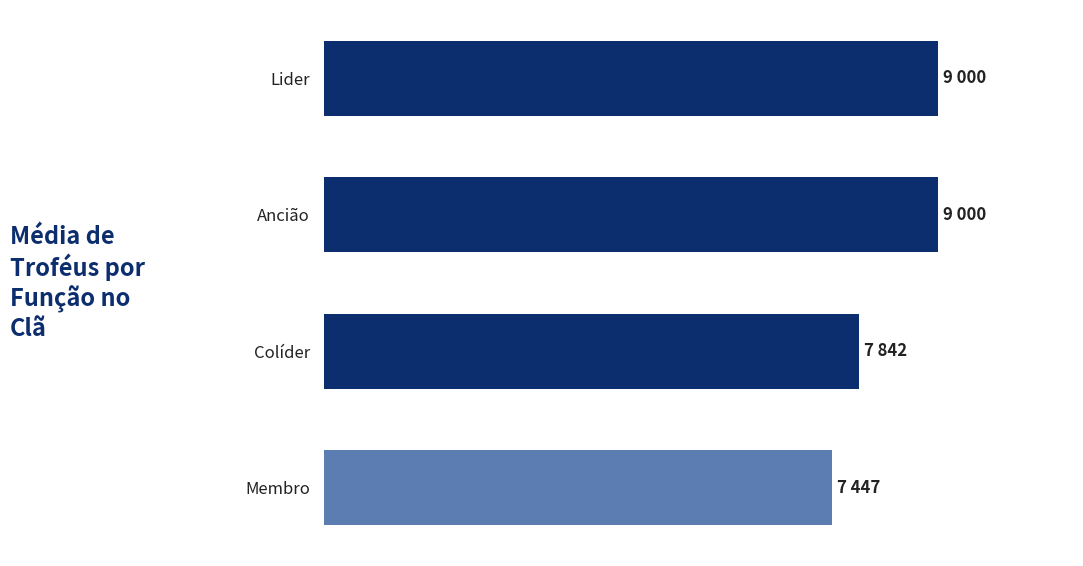

Rank the categories by value from lowest to highest.

Membro, Colíder, Lider, Ancião